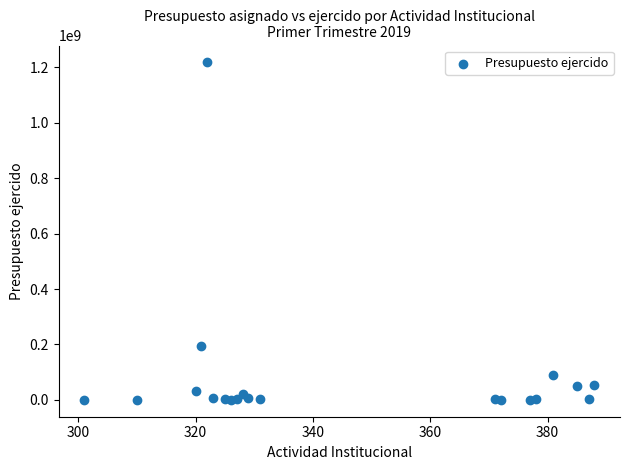

What is the range of Y values (max minus min)?

1217672450.3